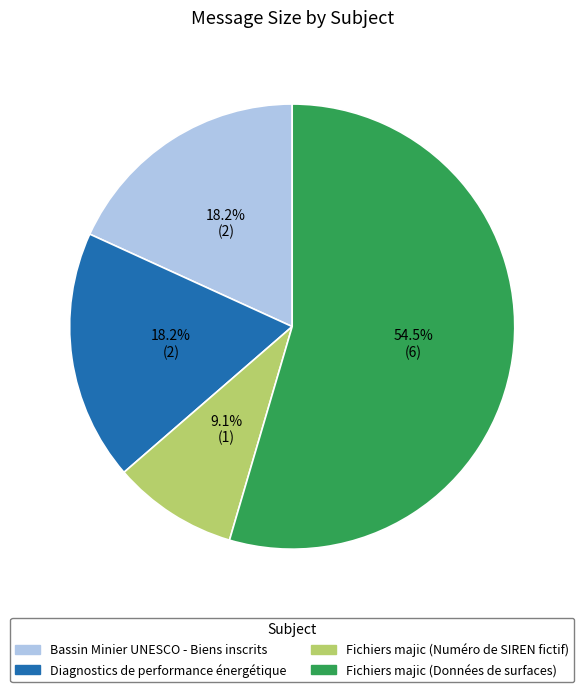

Count the number of slices in the pie.

4